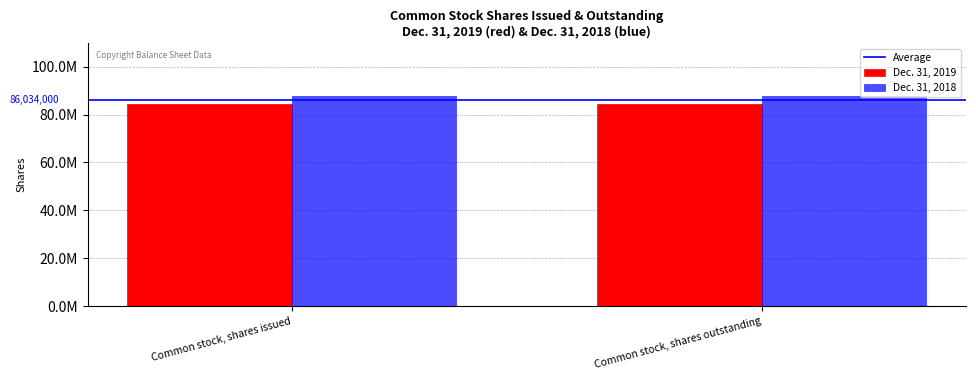

Does the chart contain stacked bars?

No